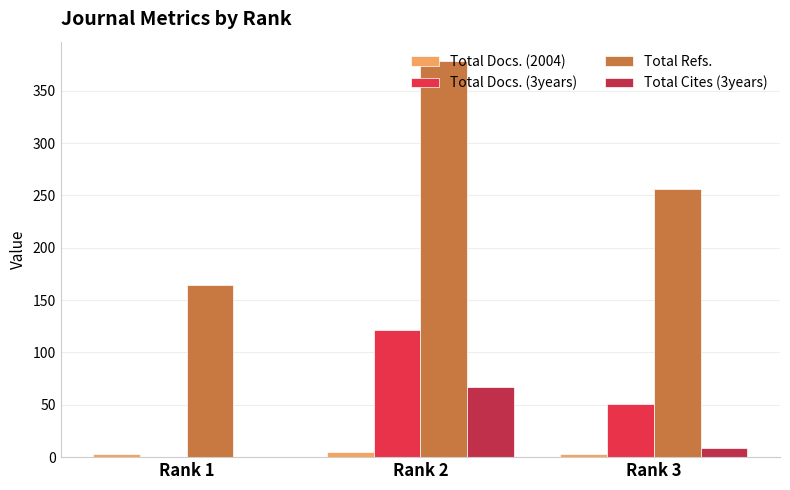

At which category is the sum across all series the highest?

Rank 2